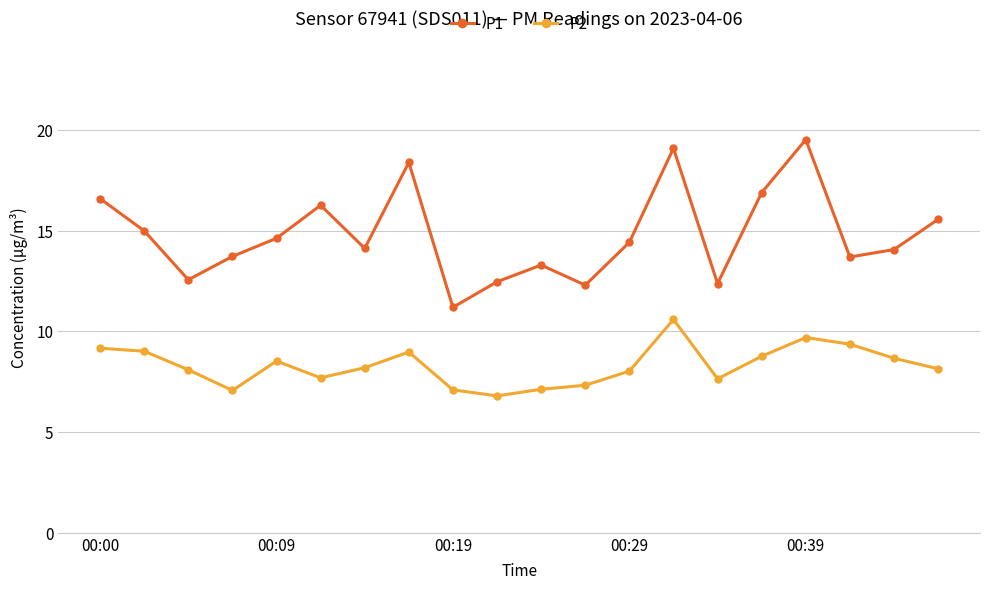

Which series has the largest total across all categories?

P1